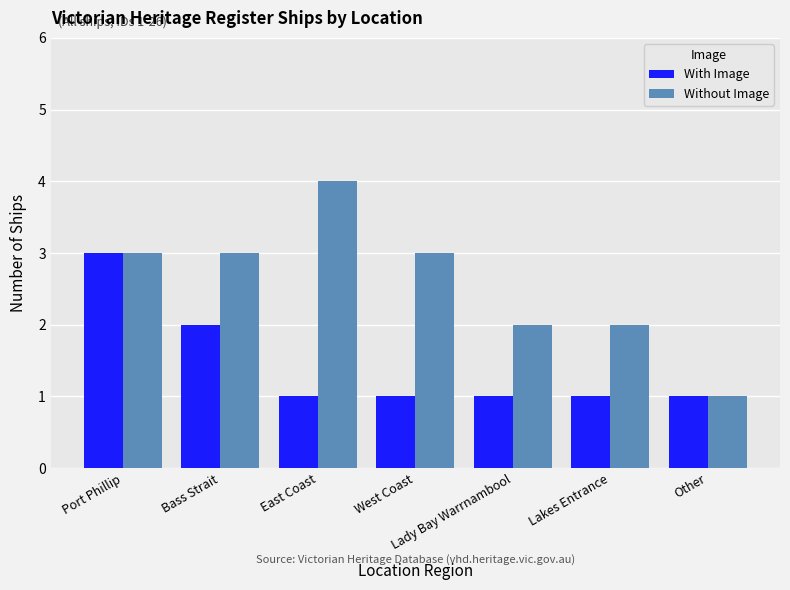

Reading left to right, extract all data points from this chart.

With Image: Port Phillip=3	Bass Strait=2	East Coast=1	West Coast=1	Lady Bay Warrnambool=1	Lakes Entrance=1	Other=1
Without Image: Port Phillip=3	Bass Strait=3	East Coast=4	West Coast=3	Lady Bay Warrnambool=2	Lakes Entrance=2	Other=1